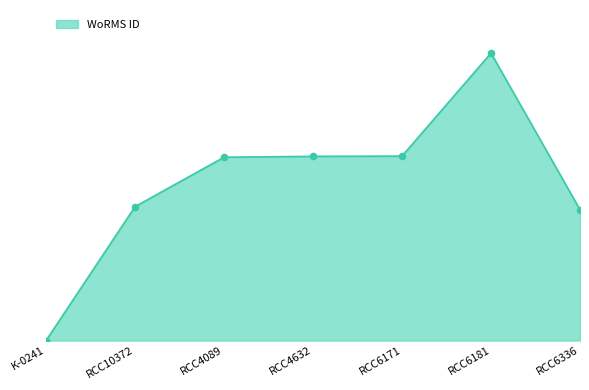

What is the change in value from K-0241 to RCC10372?

+608356